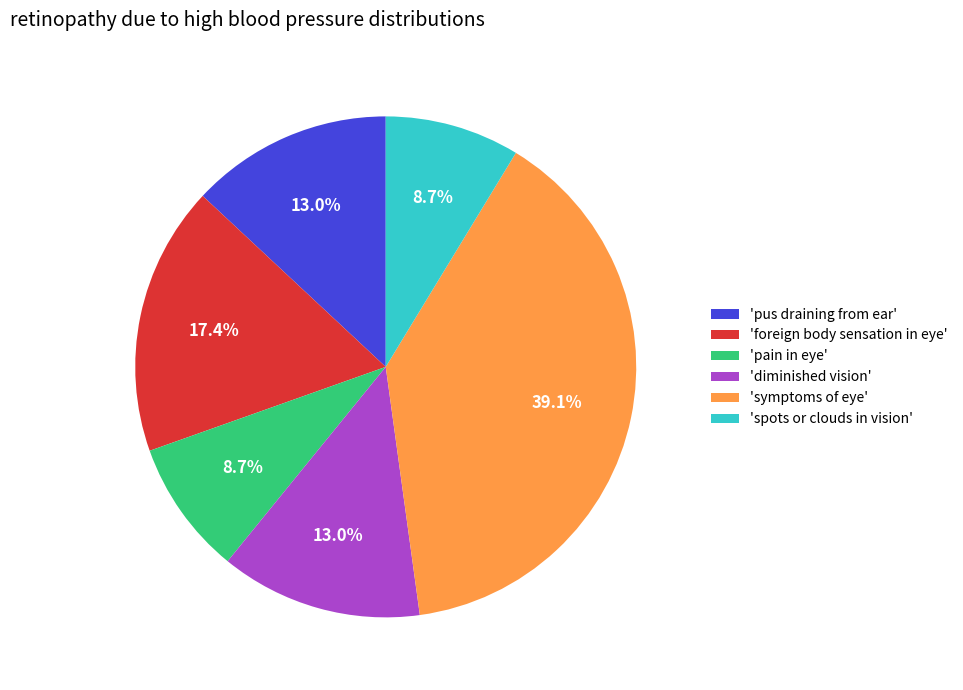

Is 'pus draining from ear' the majority of the pie?

No